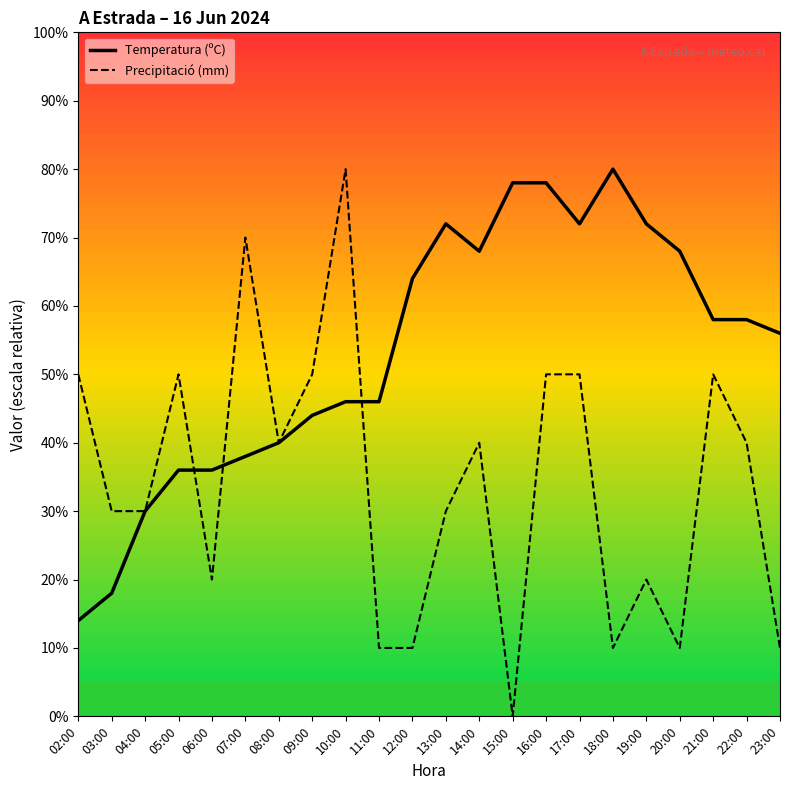

How many distinct data groups are displayed?

2